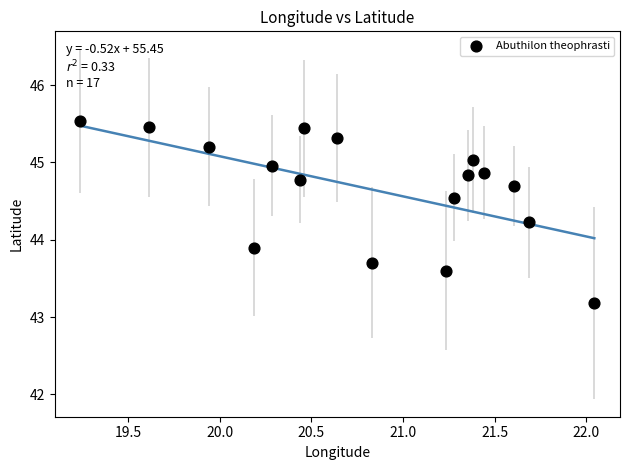

What Y value in the scatter plot is closest to 44?

43.9